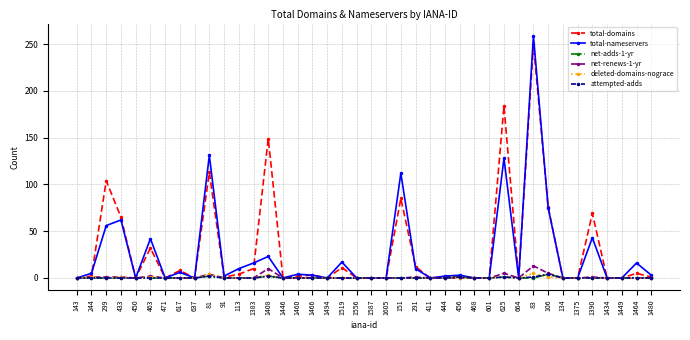

How many distinct data groups are displayed?

6